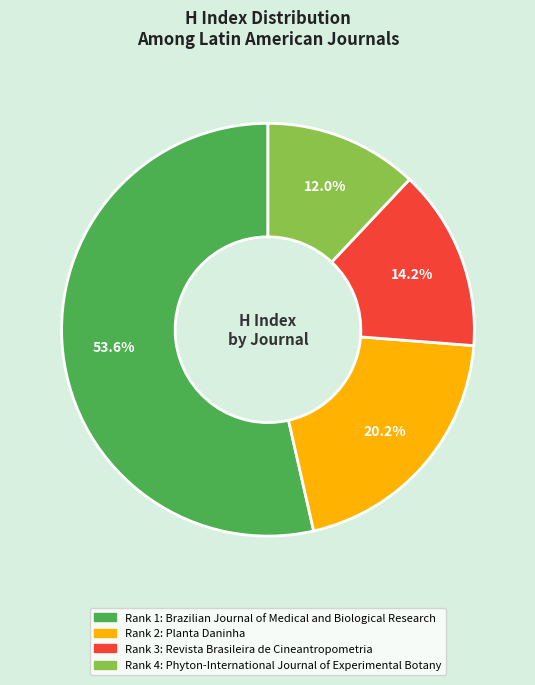

Does any single category account for the majority?

Yes